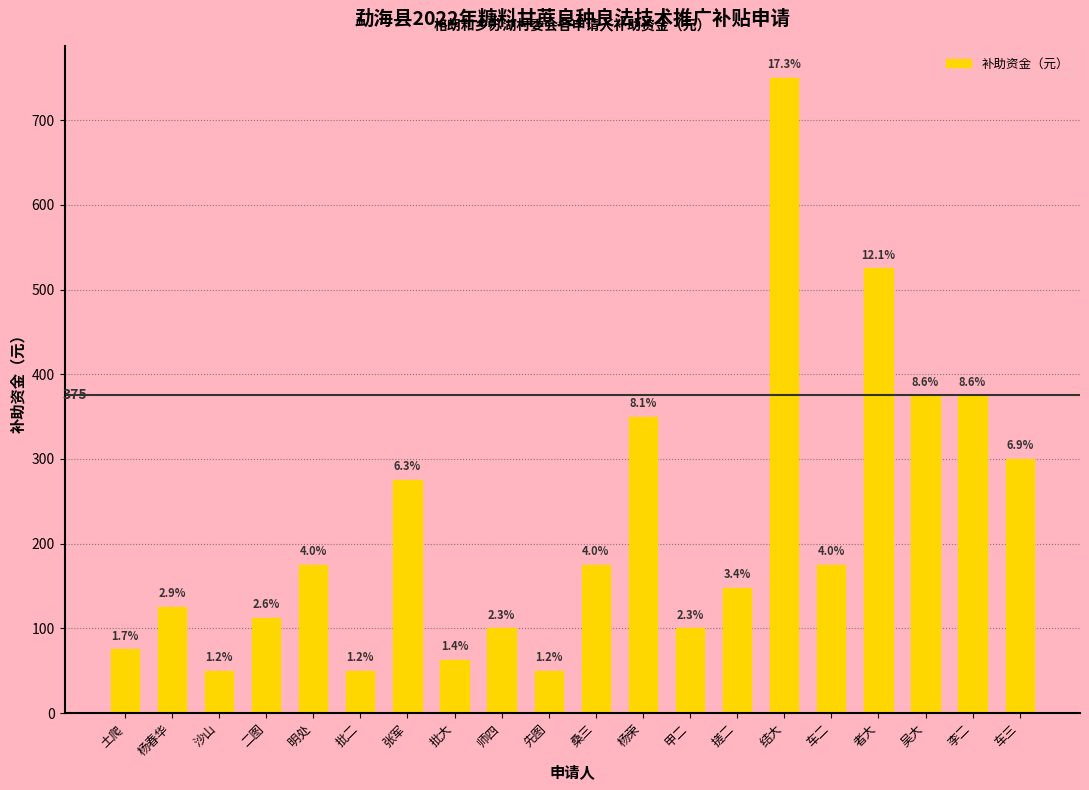

Rank the categories by value from highest to lowest.

结大, 者大, 吴大, 李二, 杨荣, 车三, 张军, 明处, 桑三, 车二, 搓二, 杨春华, 二图, 师四, 甲二, 土爬, 批大, 沙山, 批二, 先图